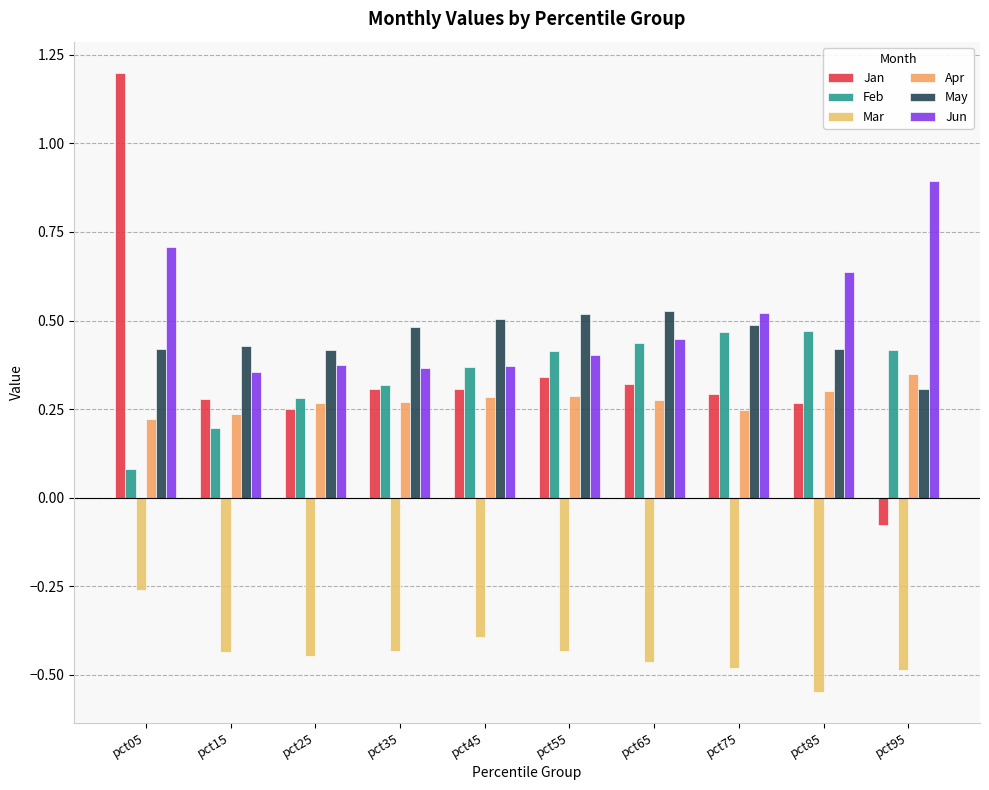

Which series has the widest spread of values?

Jan